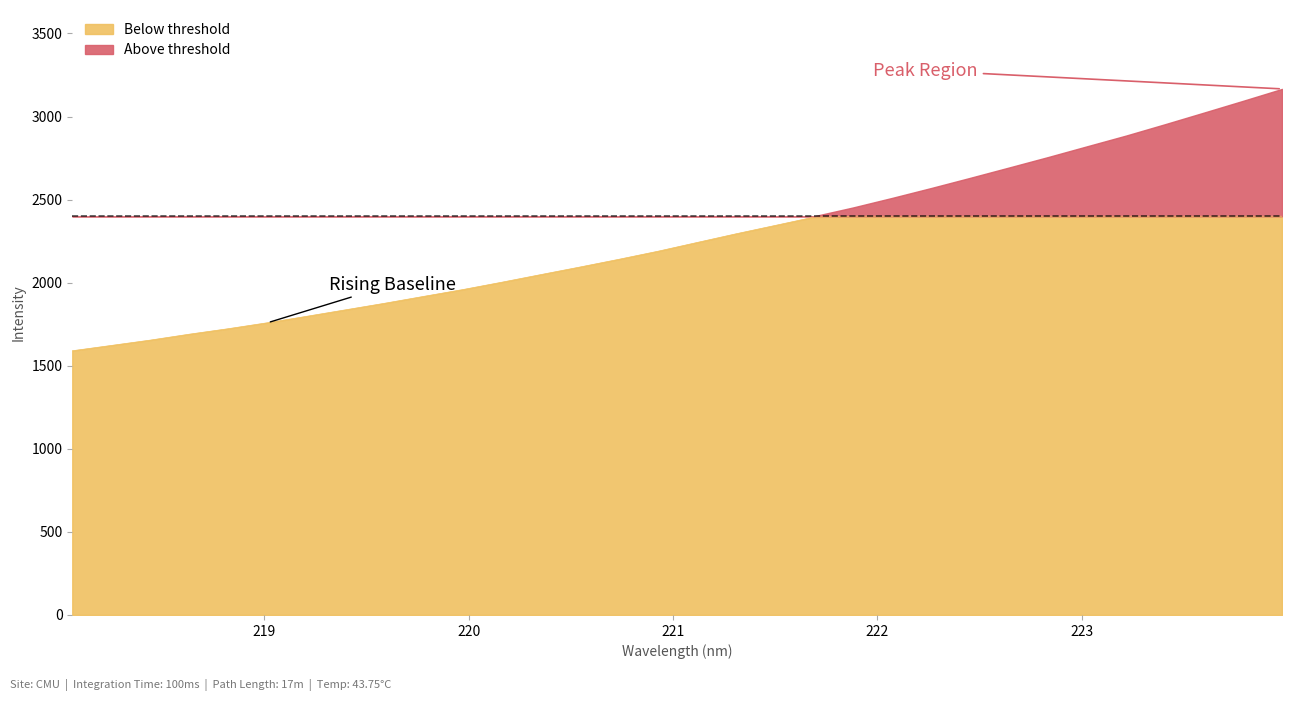

List the labels in order of value, largest first.

223.9802, 223.7895, 223.5987, 223.408, 223.2172, 223.0264, 222.8355, 222.6447, 222.4538, 222.263, 222.0721, 221.8812, 221.6902, 221.4993, 221.3083, 221.1174, 220.9264, 220.7354, 220.5444, 220.3533, 220.1623, 219.9712, 219.7801, 219.589, 219.3979, 219.2067, 219.0156, 218.8244, 218.6332, 218.442, 218.2508, 218.0596